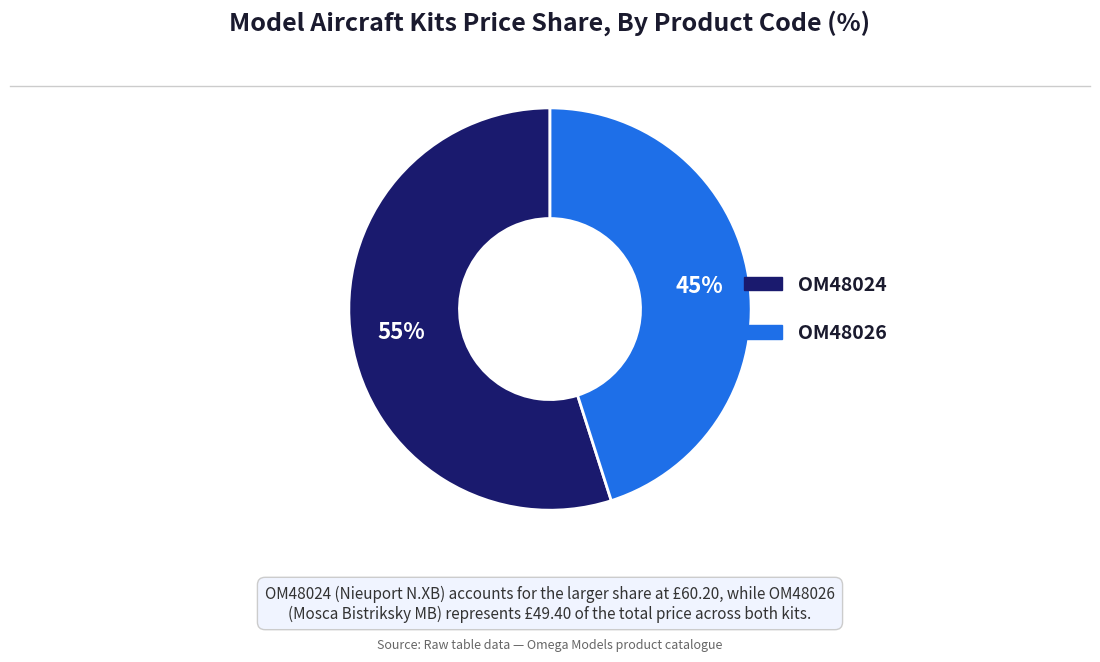

Which slice represents more than half of the pie?

OM48024